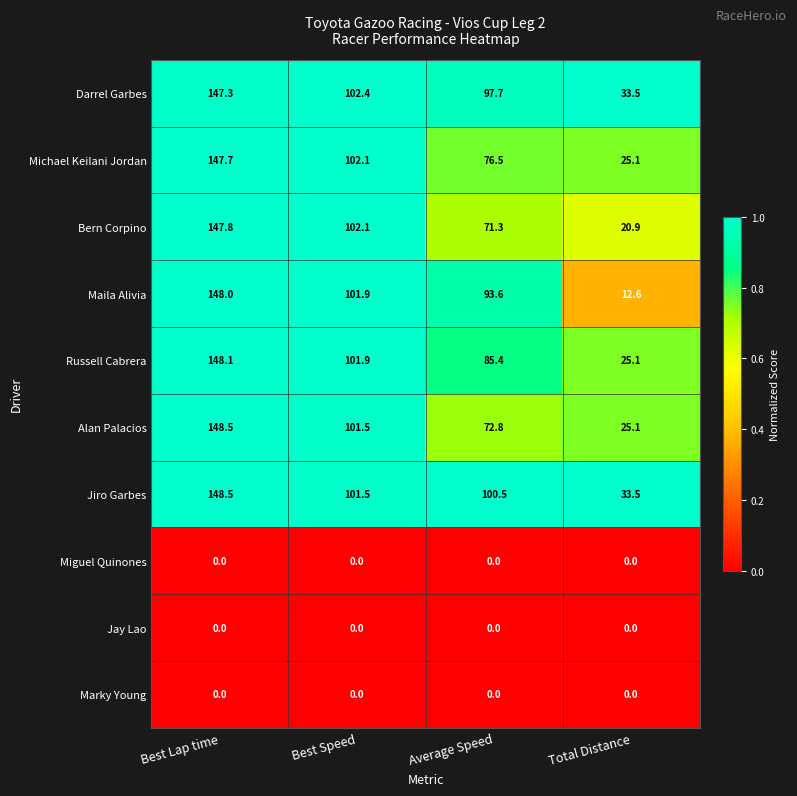

What is the total value across all series at Best Lap time?

1035.9